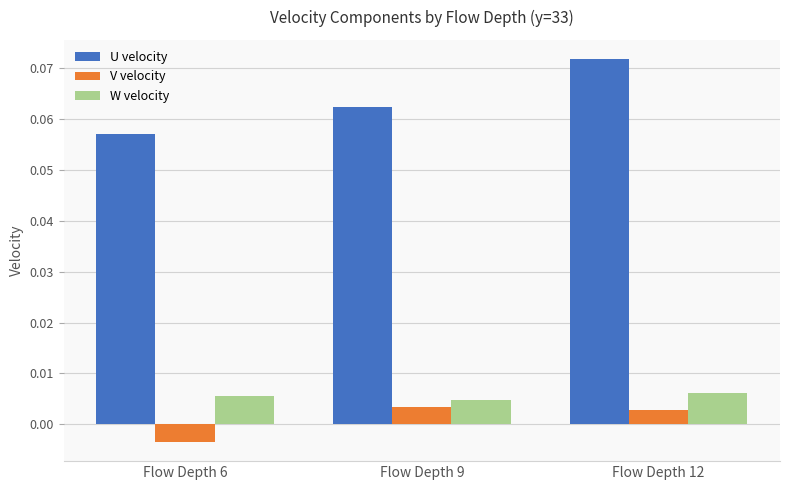

Which category has the lowest value in the U velocity series?

Flow Depth 6